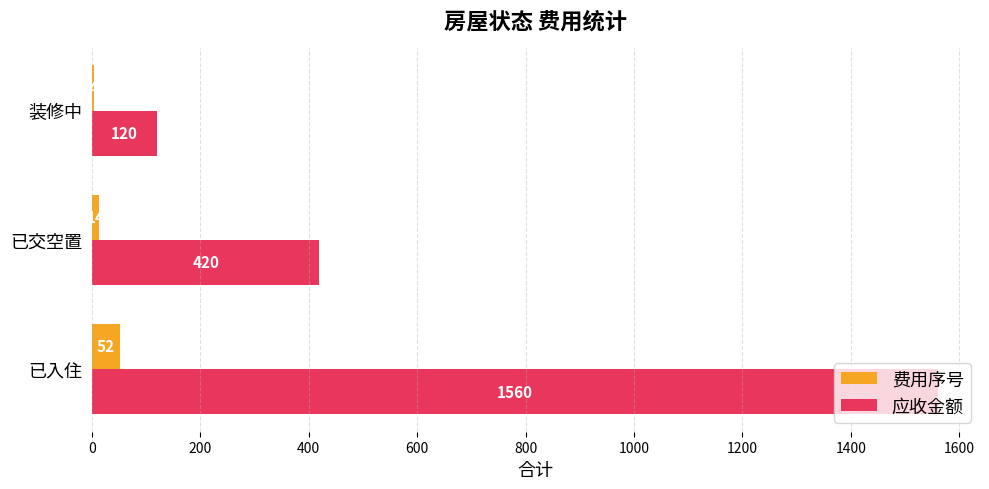

What is the sum of all 应收金额 values?

2100